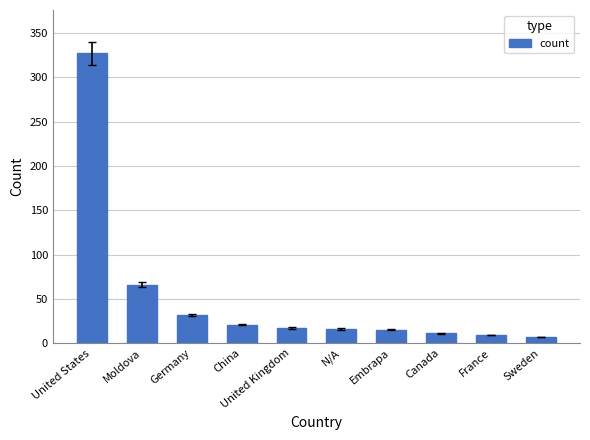

How many bars are there in total?

10